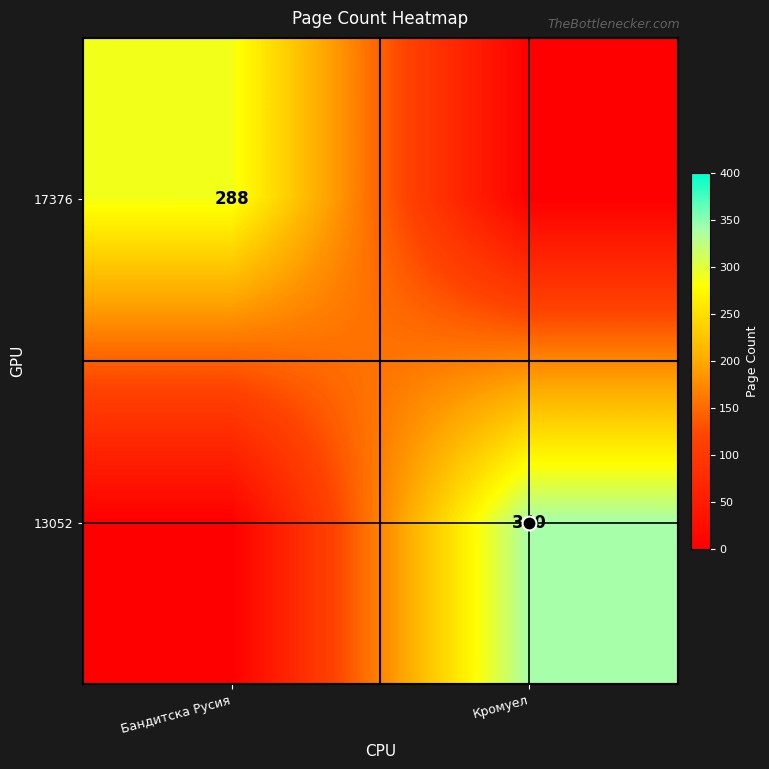

List the labels in order of 13052 value, largest first.

Кромуел, Бандитска Русия